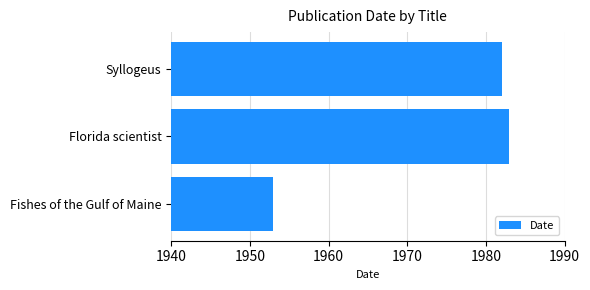

How many series are shown in this chart?

1